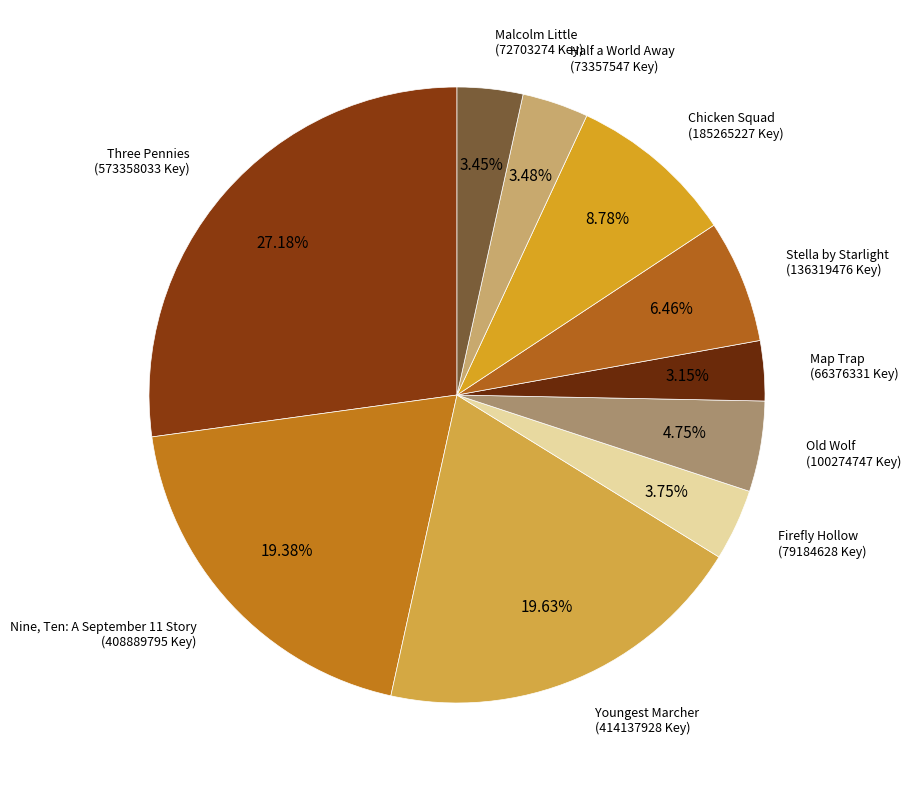

Rank the categories by value from highest to lowest.

Three Pennies, Youngest Marcher, Nine, Ten: A September 11 Story, Chicken Squad, Stella by Starlight, Old Wolf, Firefly Hollow, Half a World Away, Malcolm Little, Map Trap